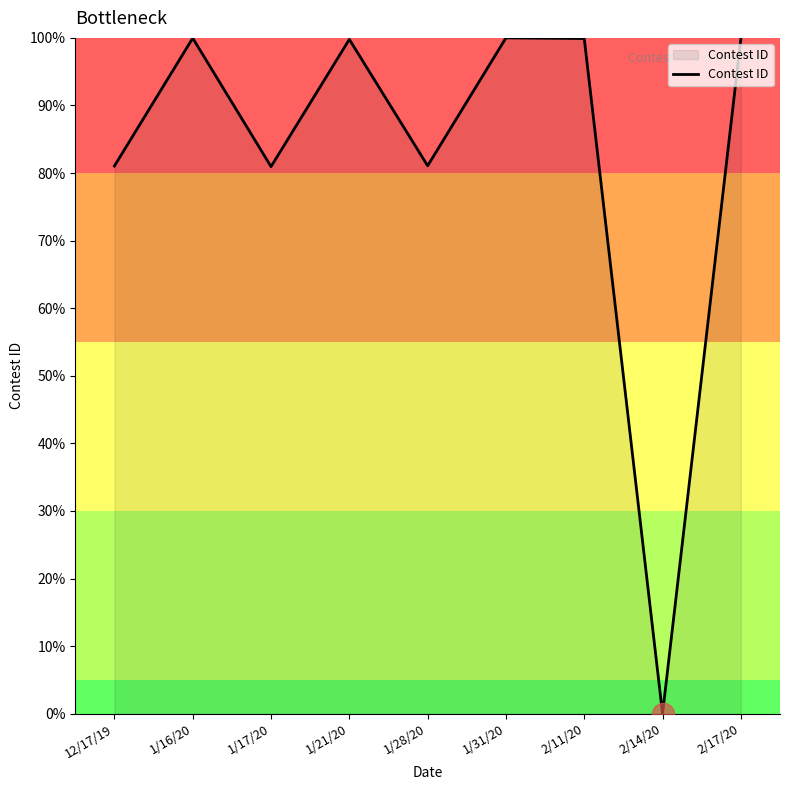

The chart shows a value of 63.2 at 1/16/20. True or false?

False